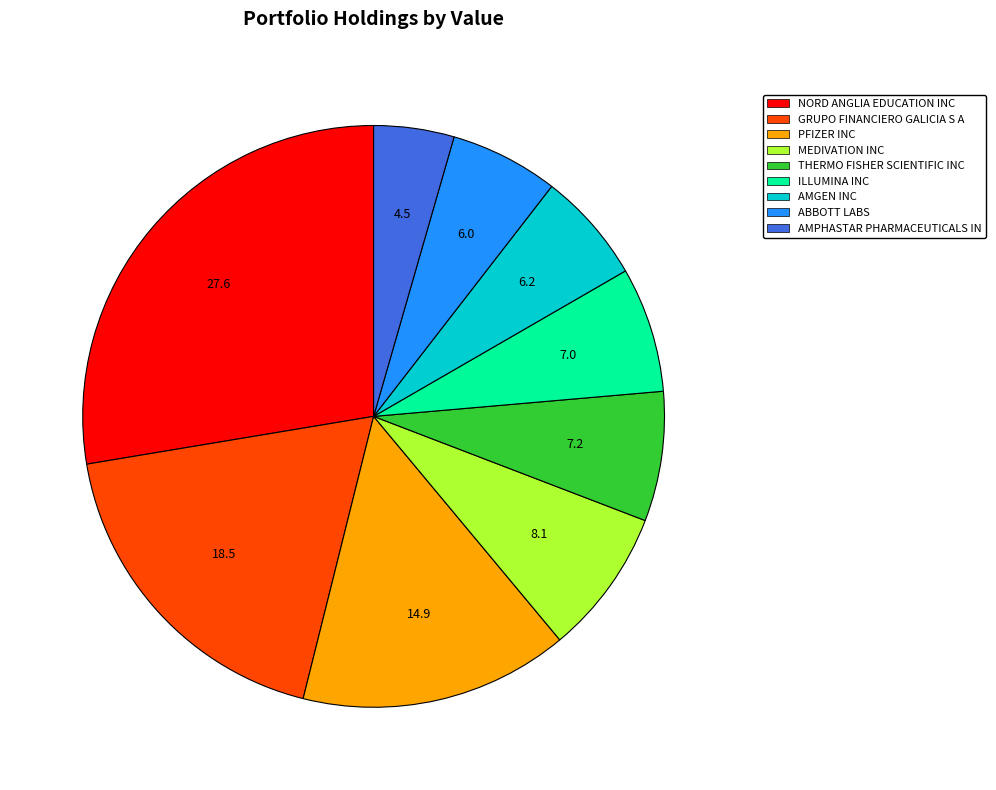

Does AMPHASTAR PHARMACEUTICALS IN represent more than half of the total?

No